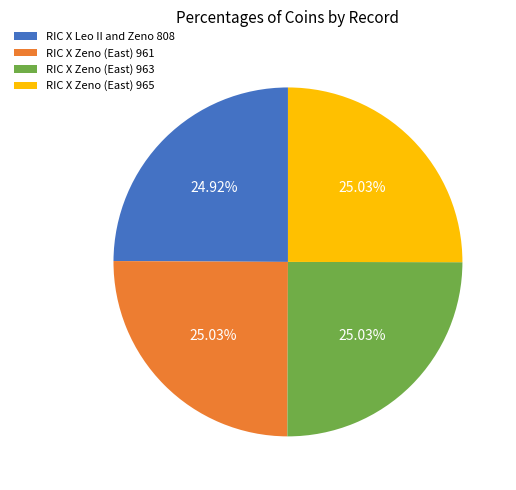

True or false: RIC X Zeno (East) 961 accounts for 33% of the total.

False